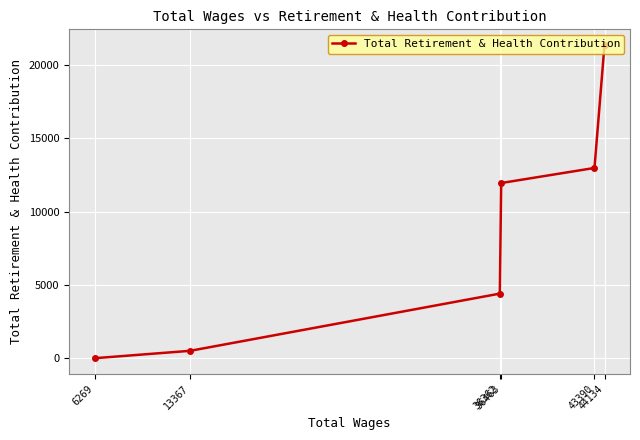

List the labels in order of value, largest first.

44134, 43390, 36463, 36362, 13367, 6269